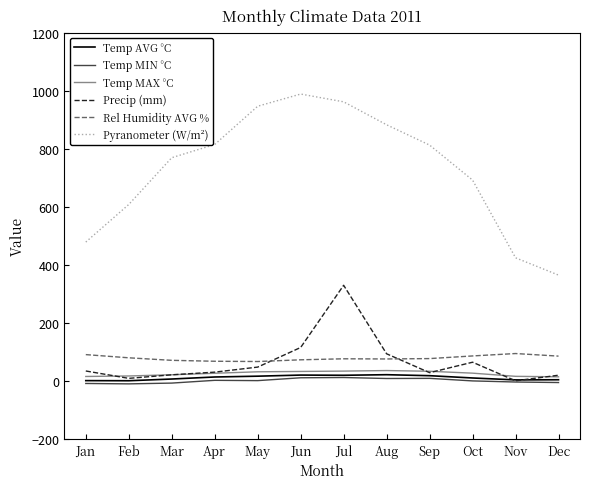

What is the difference between the Temp MAX °C values at Jan and Jul?

18.5